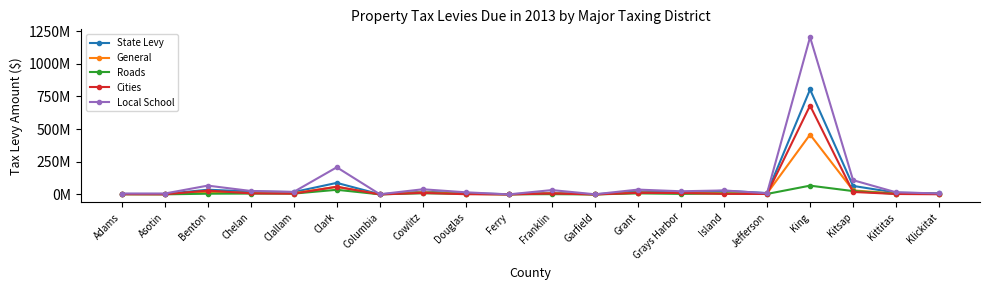

True or false: Roads and State Levy cross at least once.

False